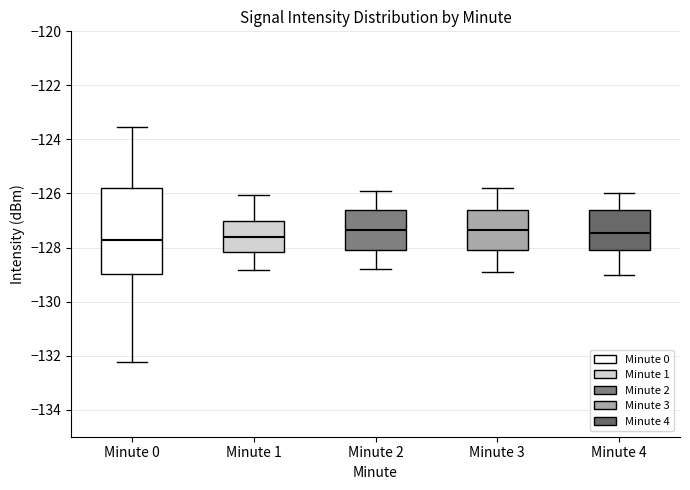

Reading left to right, read every box against the y-axis: the position of its median line, the range the box covers, and the ends of its whiskers. The values are not printed on the chart, so give them approximately, as read against the axis.

Minute 0: median -127.8, box -129.0 to -125.8, whiskers -132.2 to -123.6
Minute 1: median -127.6, box -128.2 to -127.0, whiskers -128.8 to -126.0
Minute 2: median -127.4, box -128.0 to -126.6, whiskers -128.8 to -125.8
Minute 3: median -127.4, box -128.0 to -126.6, whiskers -128.8 to -125.8
Minute 4: median -127.4, box -128.0 to -126.6, whiskers -129.0 to -126.0